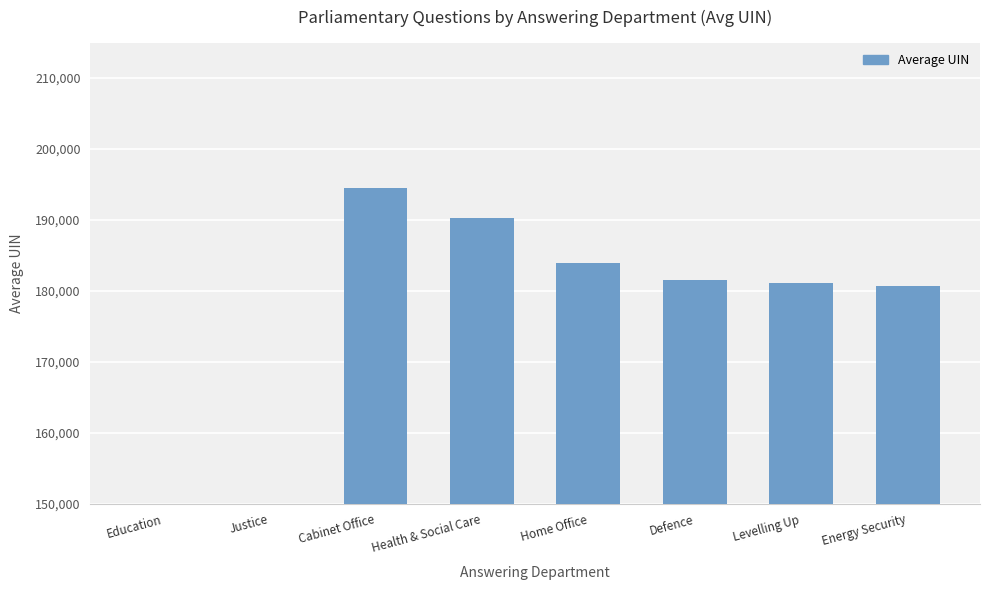

Reading left to right, what are all the values shown in this chart?

Education=21823	Justice=22096	Cabinet Office=194489	Health & Social Care=190224	Home Office=183944	Defence=181559	Levelling Up=181051	Energy Security=180665